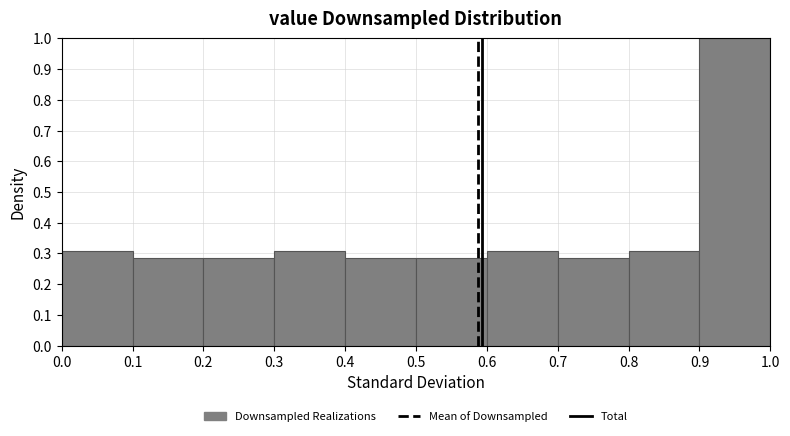

How tall is the bar that spans 0.1 to 0.2 on the x-axis? The values are not printed on the chart, so give them approximately, as read against the axis.

0.29